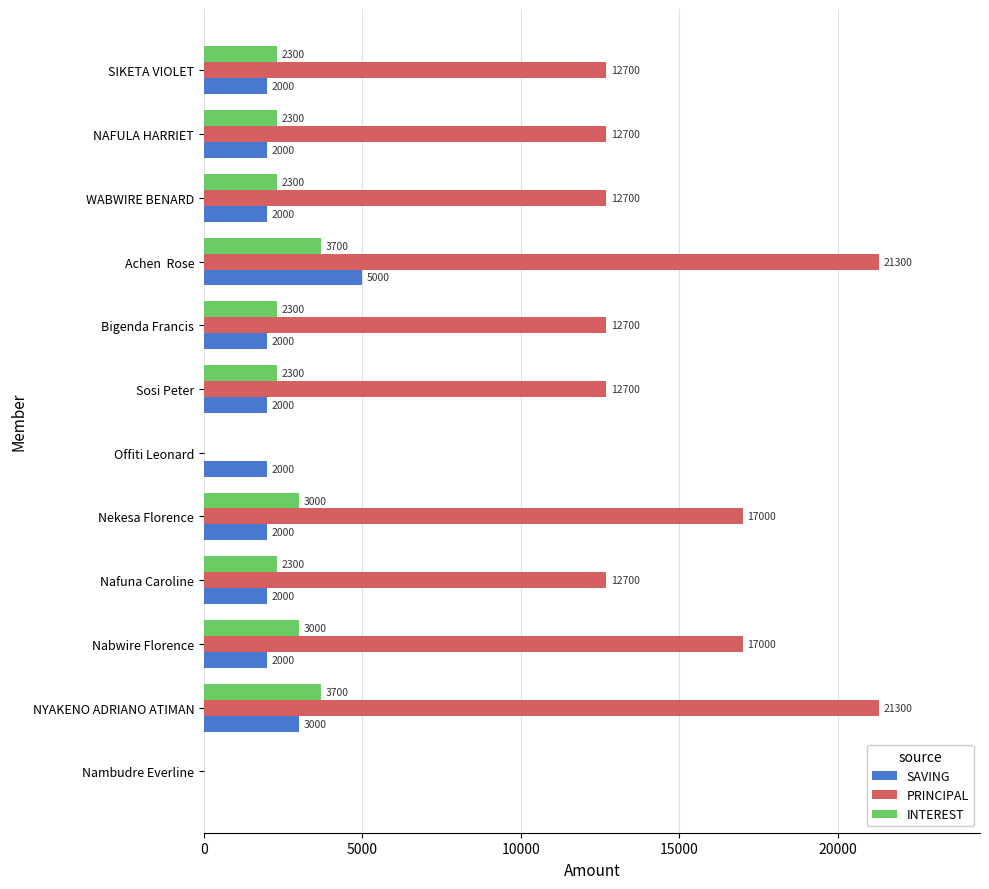

The SAVING series shows 2000 at SIKETA VIOLET. True or false?

True